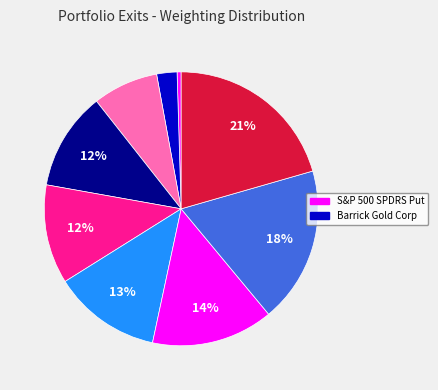

Rank the categories by value from highest to lowest.

Rockwell Collins Inc, CACI International Inc, Freeport-McMoRan Inc, Bristol-Myers Squibb Co, ConAgra Foods Inc, Archer-Daniels-Midland Co, PowerShares Fundamental High Yield Corp, Barrick Gold Corp, S&P 500 SPDRS Put